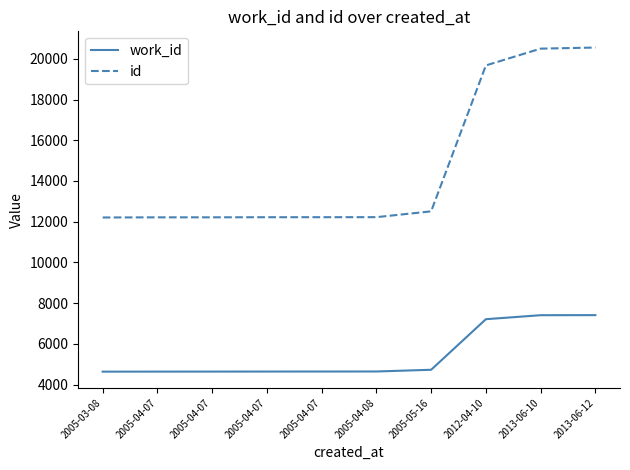

How many lines are shown in the chart?

2